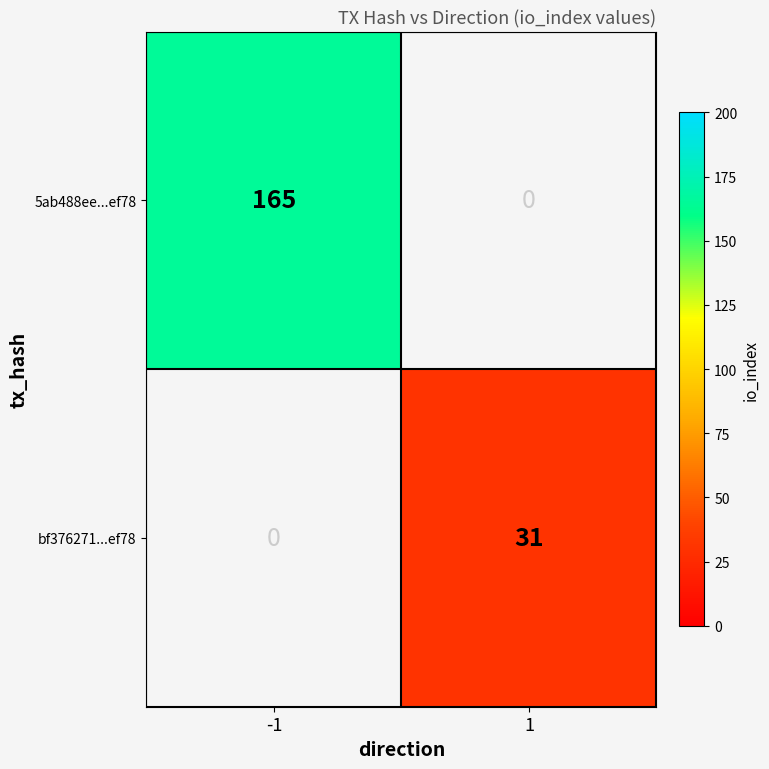

The bf376271...ef78 series shows 44 at 1. True or false?

False